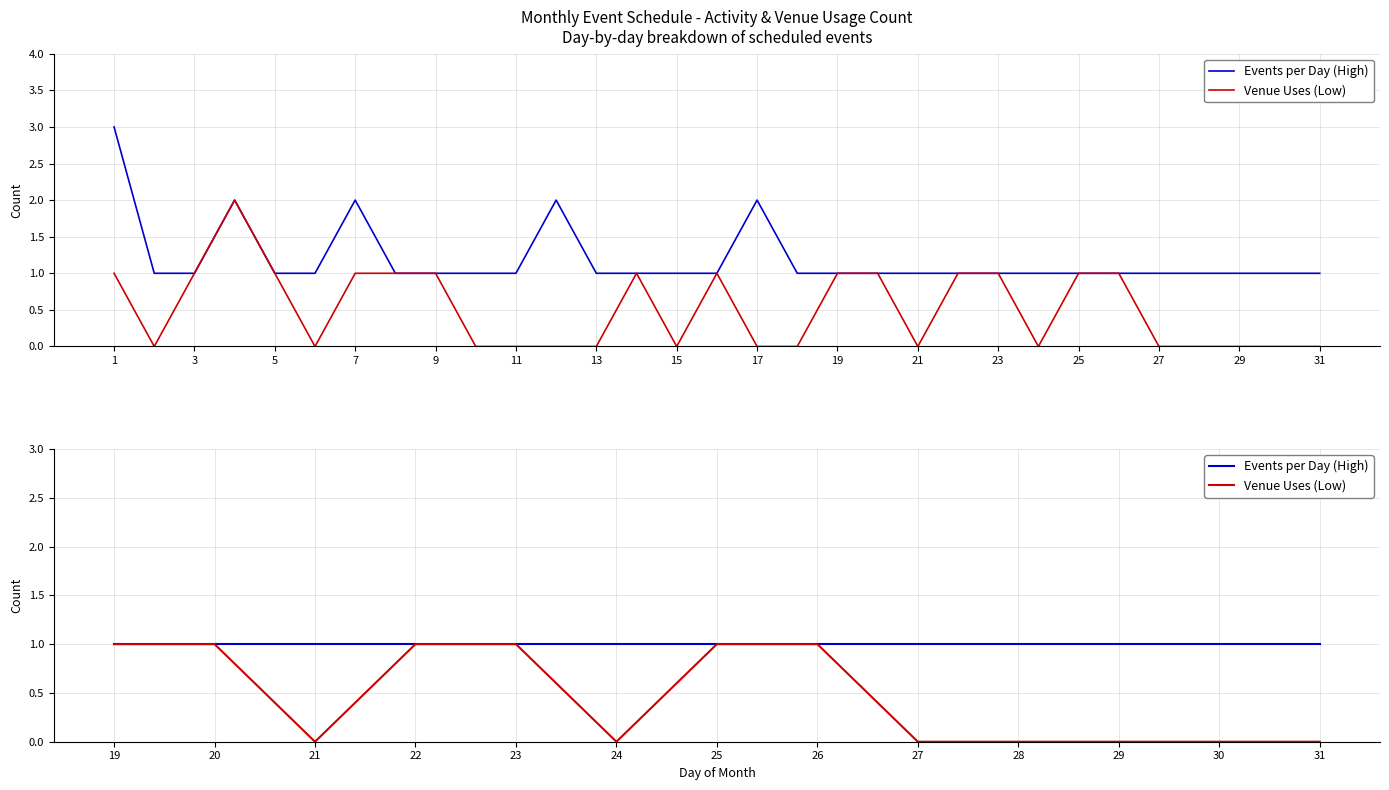

Which label corresponds to the smallest value in the chart?

21